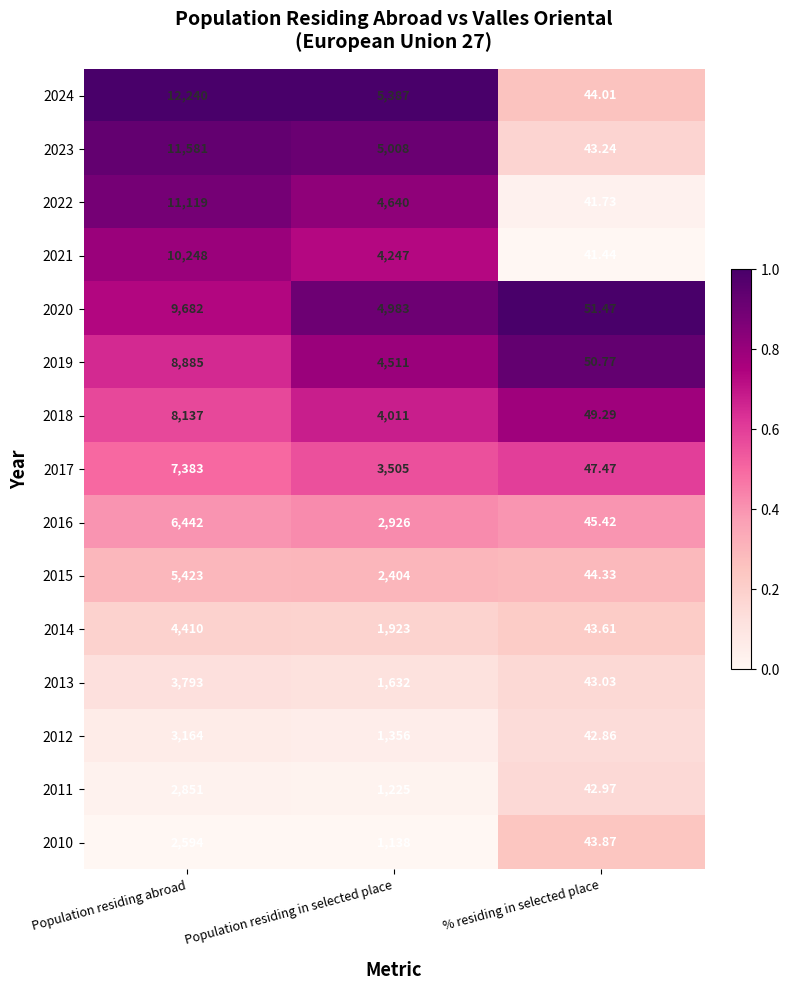

Count the number of data series in this chart.

15